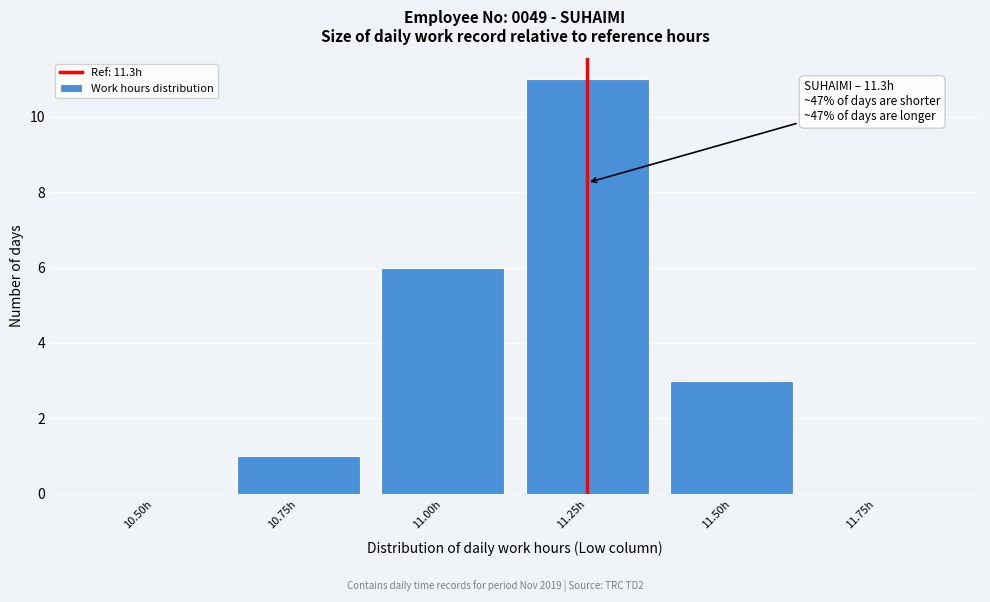

Reading left to right, extract all data points from this chart.

10.50h=0	10.75h=1	11.00h=6	11.25h=11	11.50h=3	11.75h=0